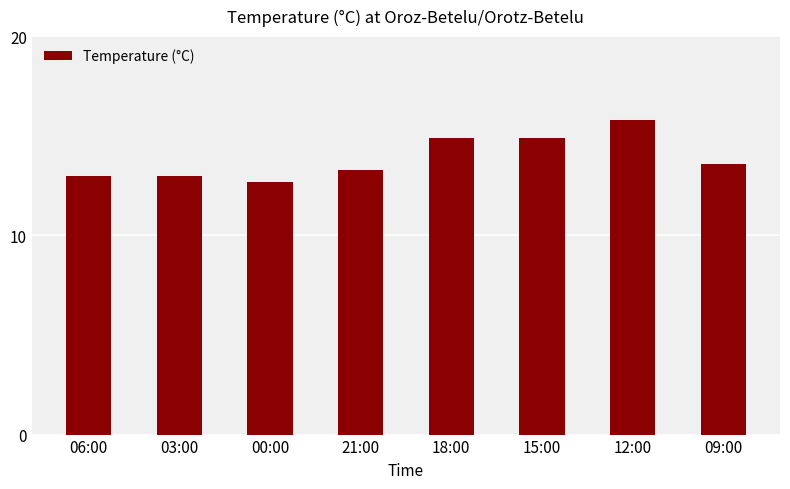

What is the average value?

13.9